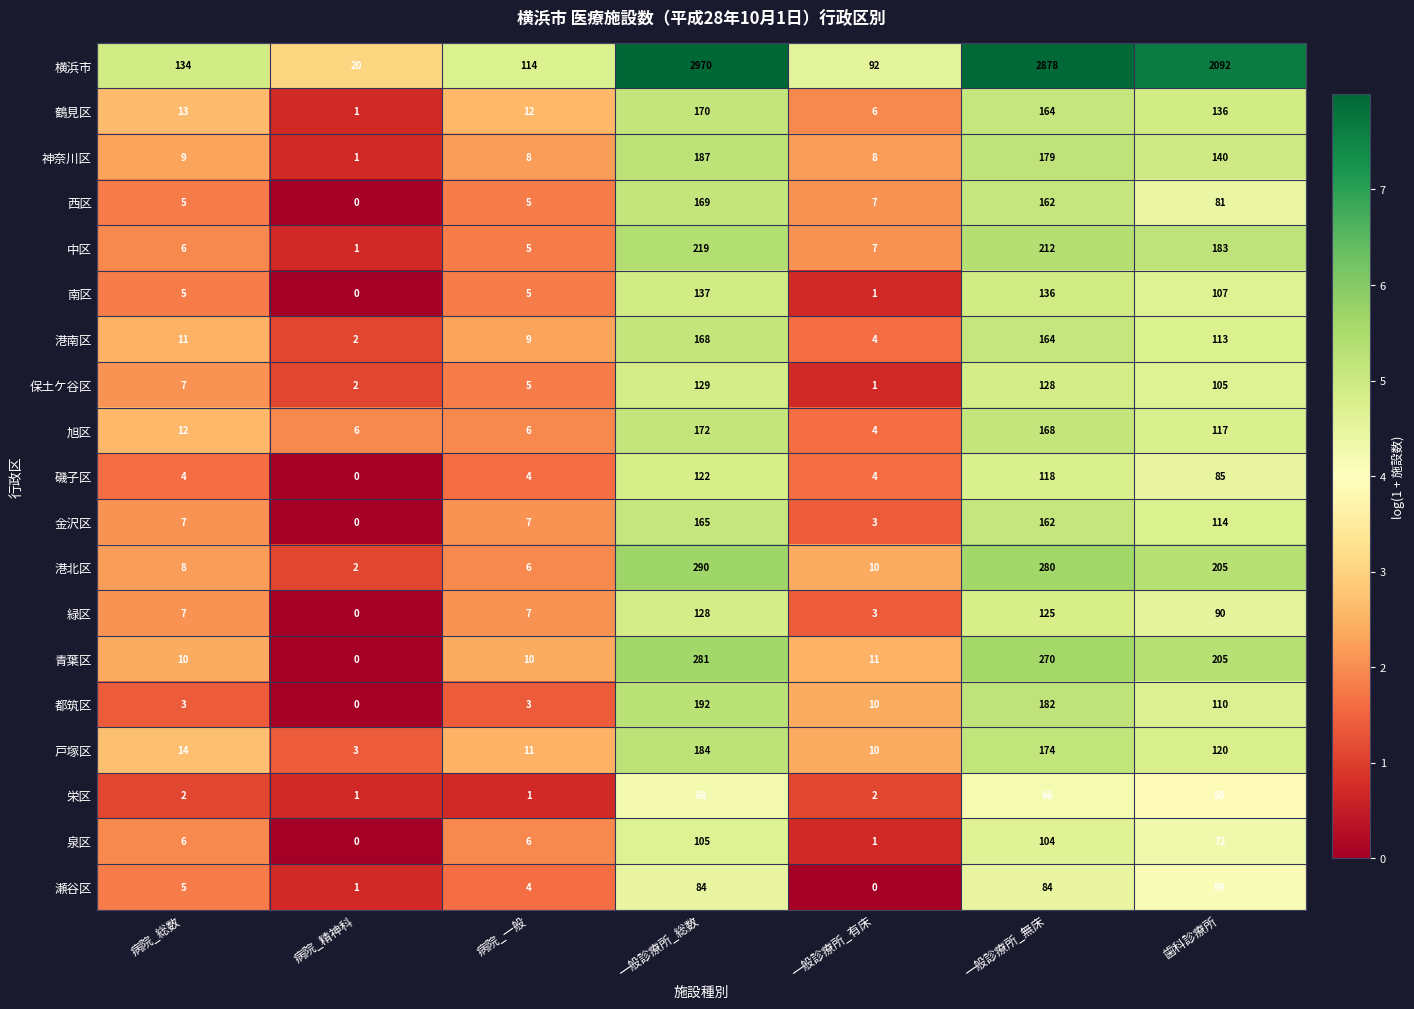

How many series are shown in this chart?

19